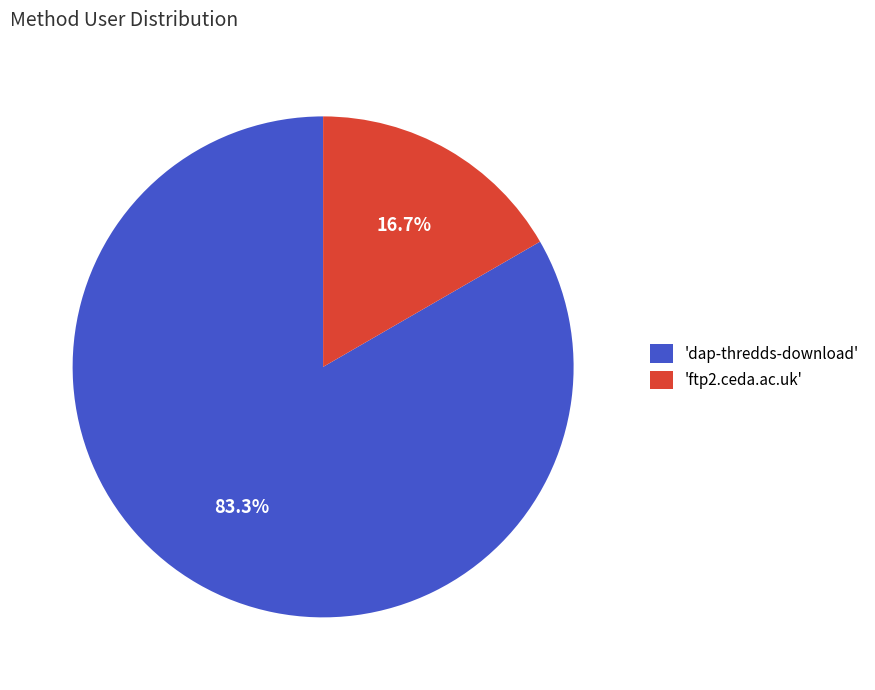

Rank the categories by value from highest to lowest.

'dap-thredds-download', 'ftp2.ceda.ac.uk'